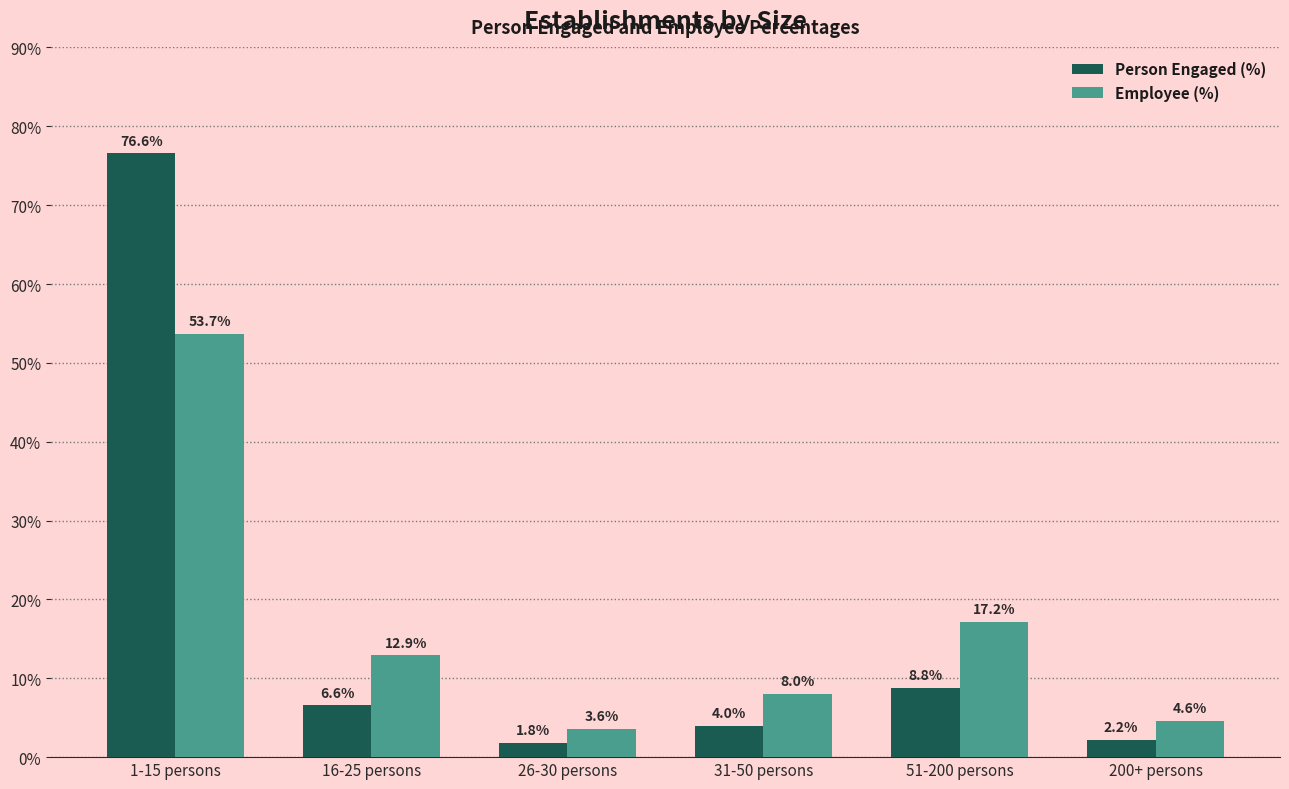

What is the spread (max minus min) of values at 31-50 persons?

4.0